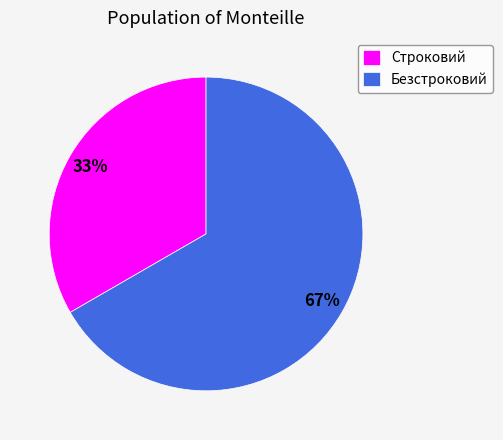

Which slice is the smallest?

Строковий